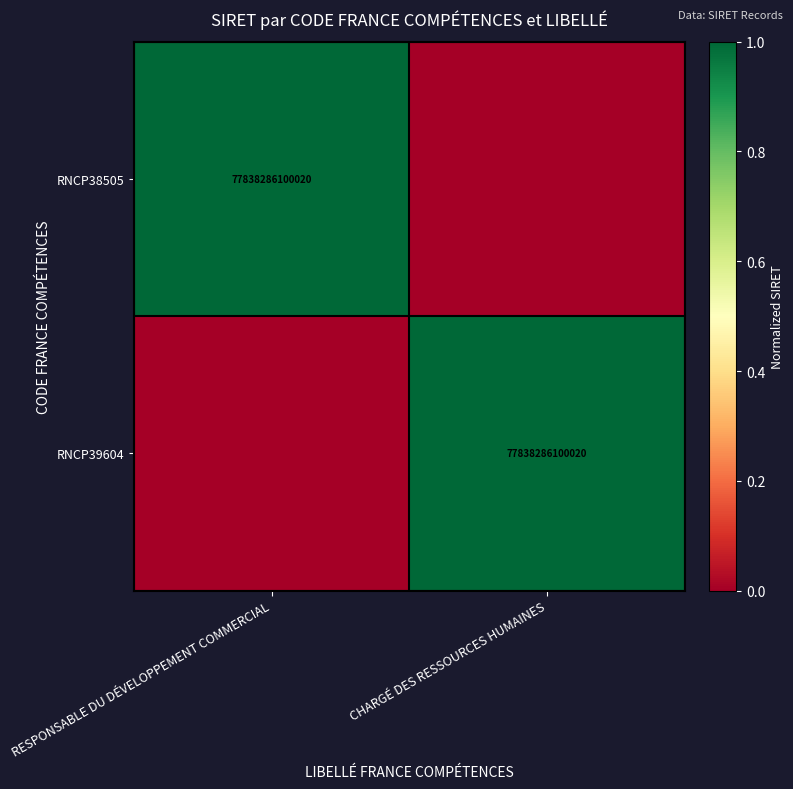

The value of RNCP39604 at CHARGÉ DES RESSOURCES HUMAINES is 77838286100020. True or false?

True